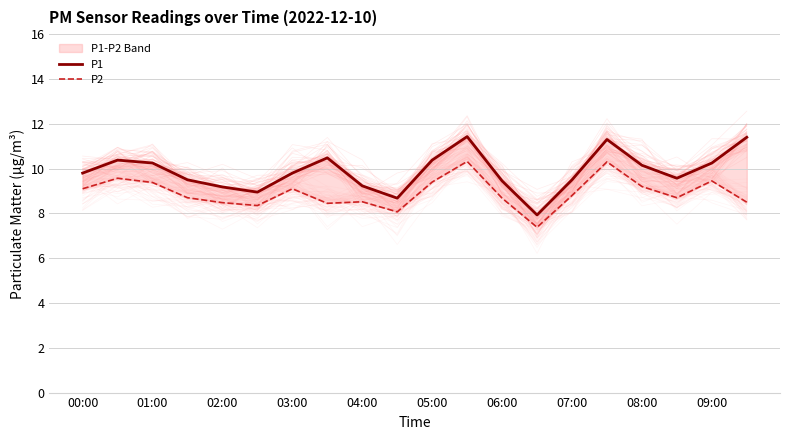

True or false: P1 and P2 intersect in this chart.

False